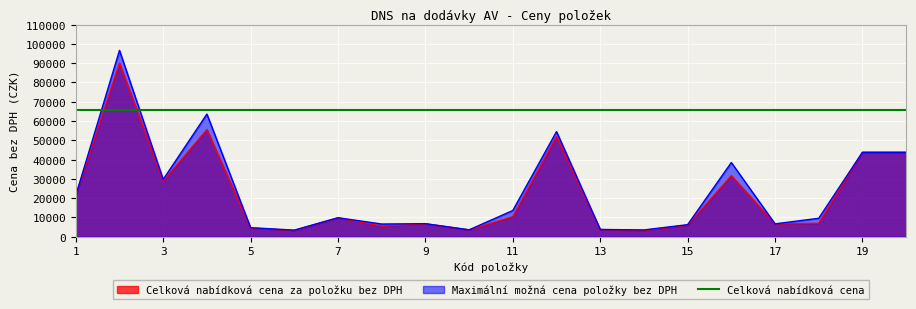

True or false: Maximální možná cena položky bez DPH and Celková nabídková cena za položku bez DPH intersect in this chart.

False